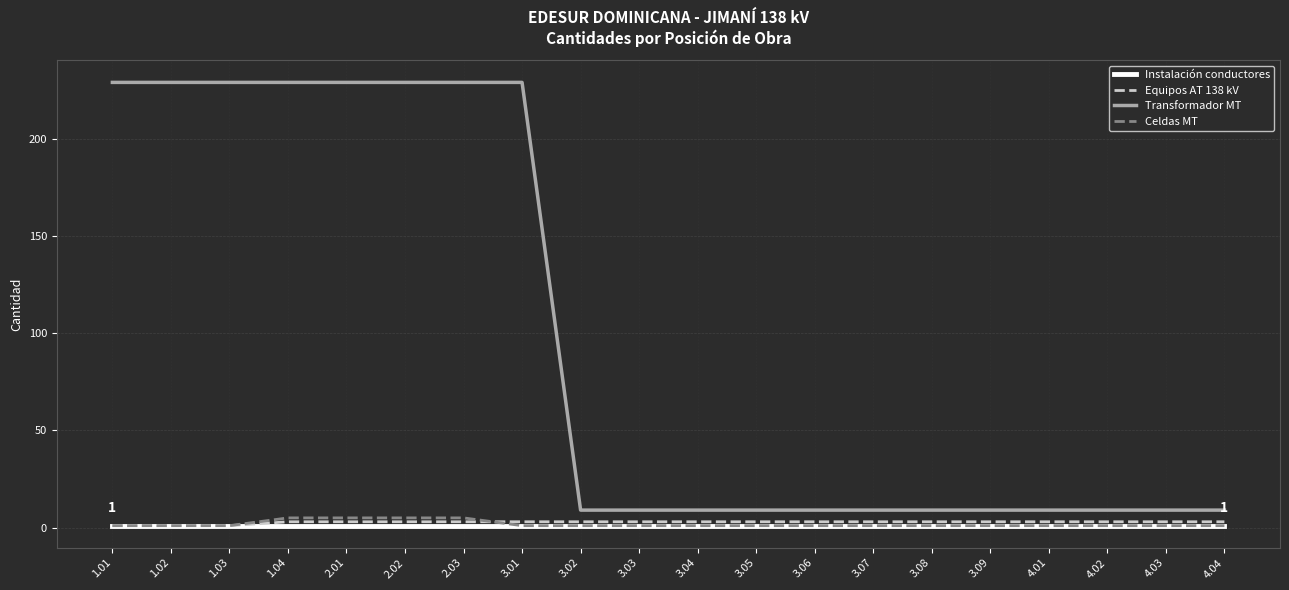

What is the minimum value for Transformador MT?

9